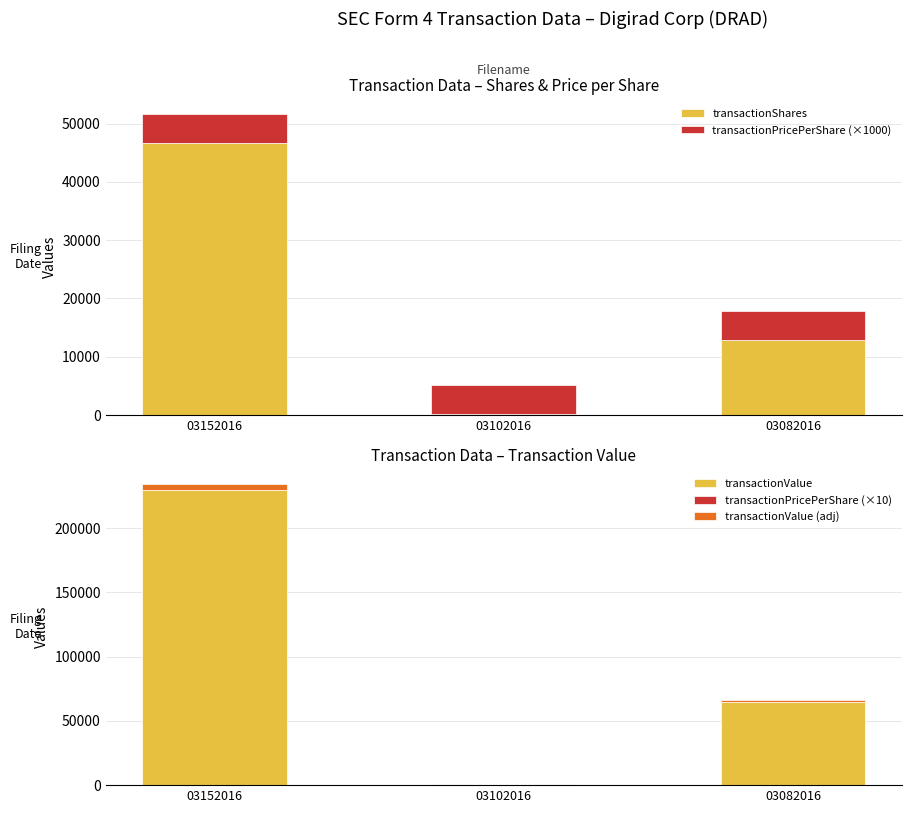

At how many categories does at least one series exceed 102258?

1